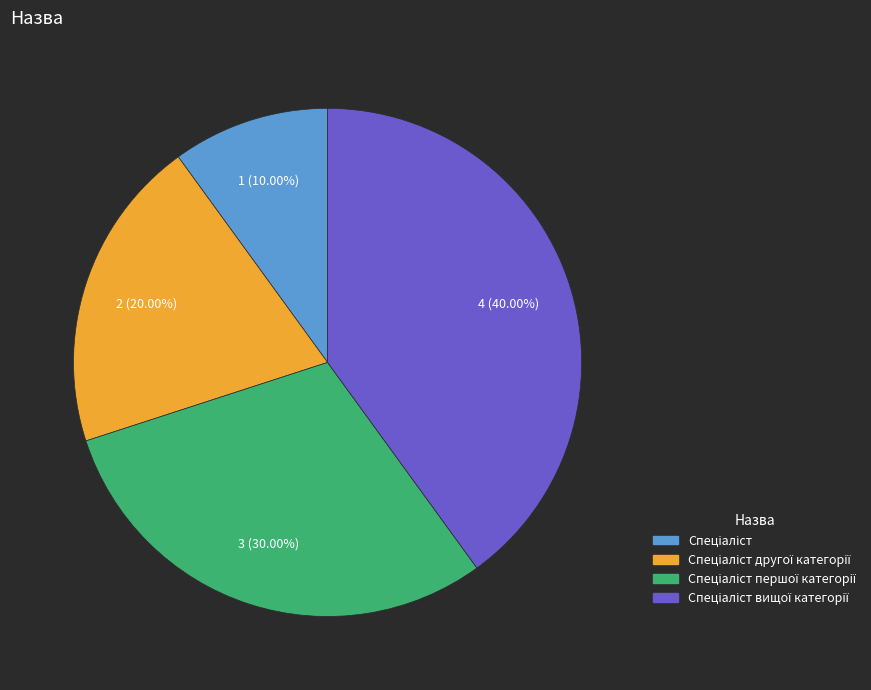

Is there a majority slice in this chart?

No